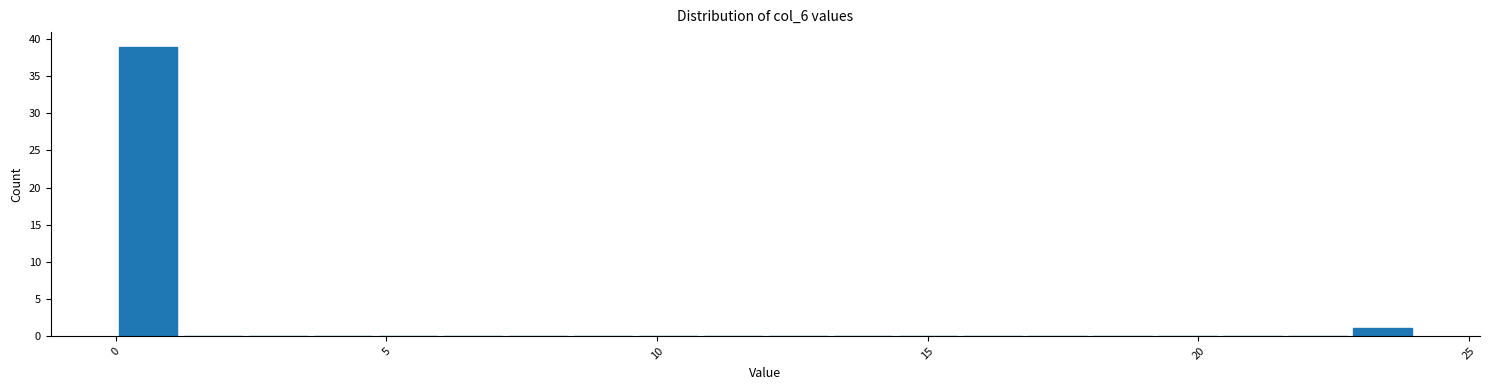

Around what value on the x-axis is the tallest bar? Give the approximate position of its centre, as read against the axis.

0.5